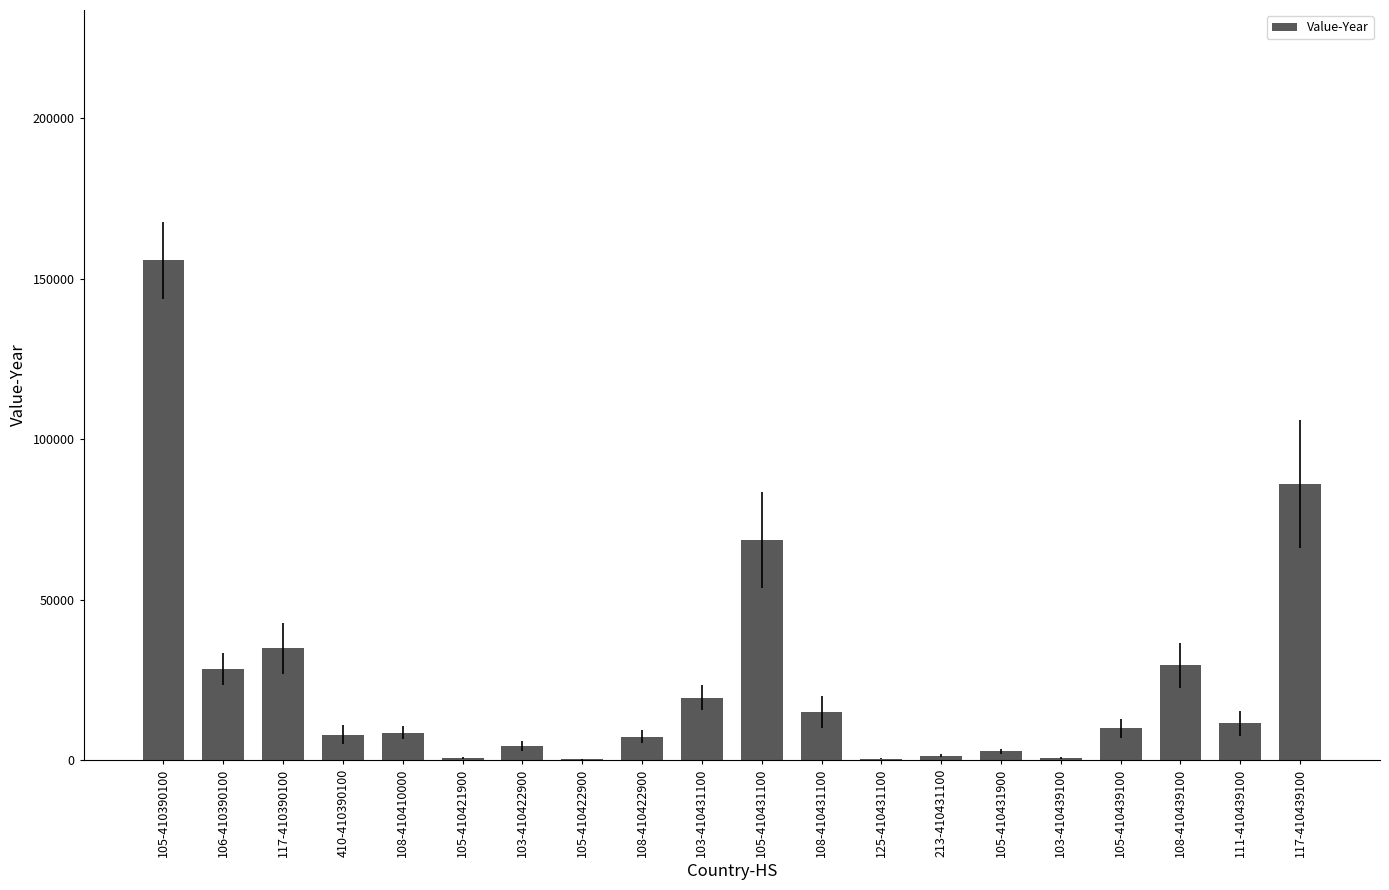

What is the sum of all values?

492779